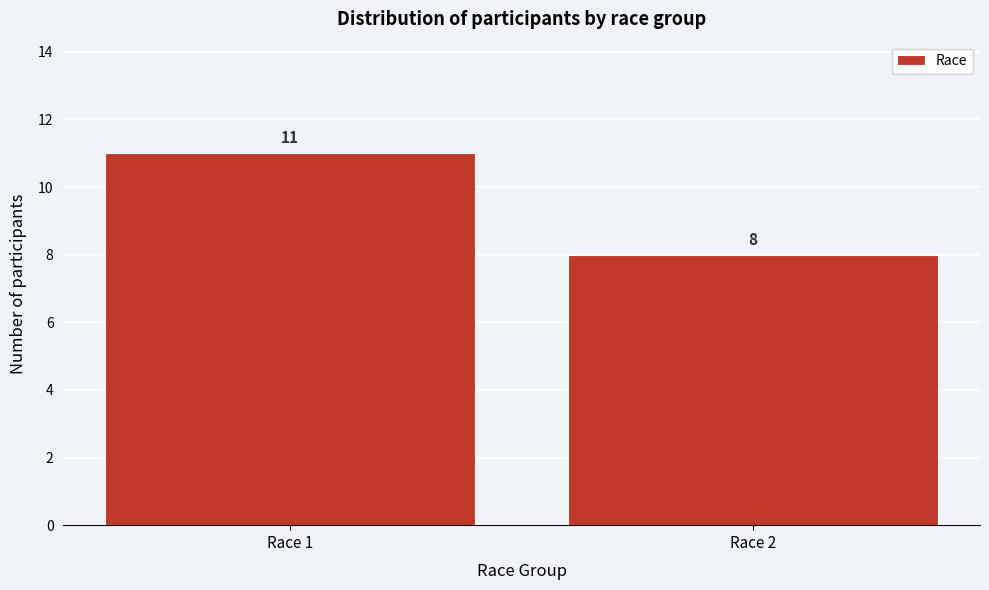

Reading left to right, extract all data points from this chart.

11	8